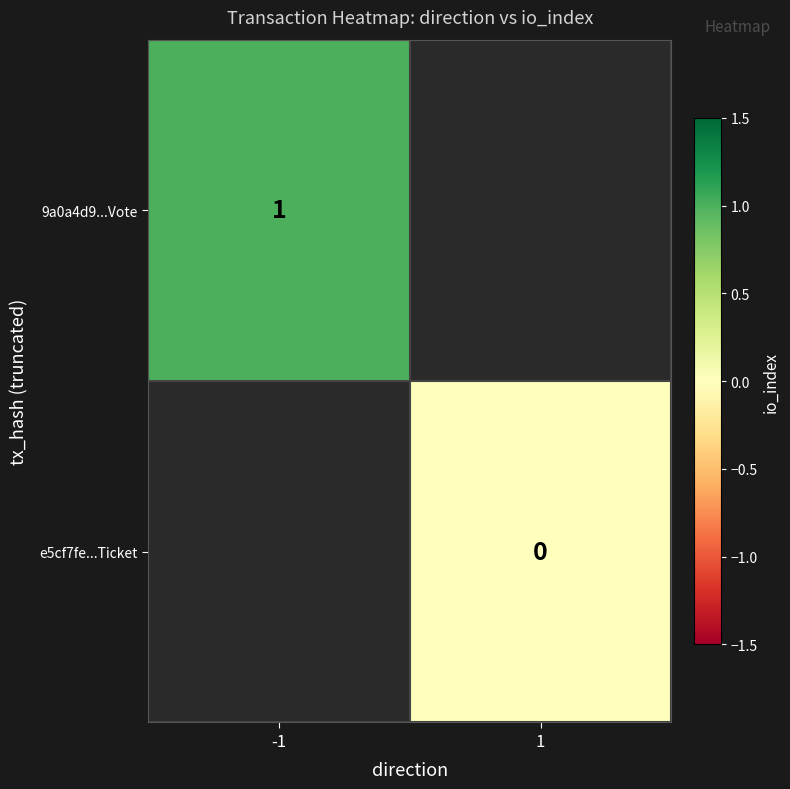

How many distinct data groups are displayed?

2